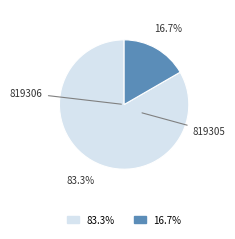

Is there a majority slice in this chart?

Yes